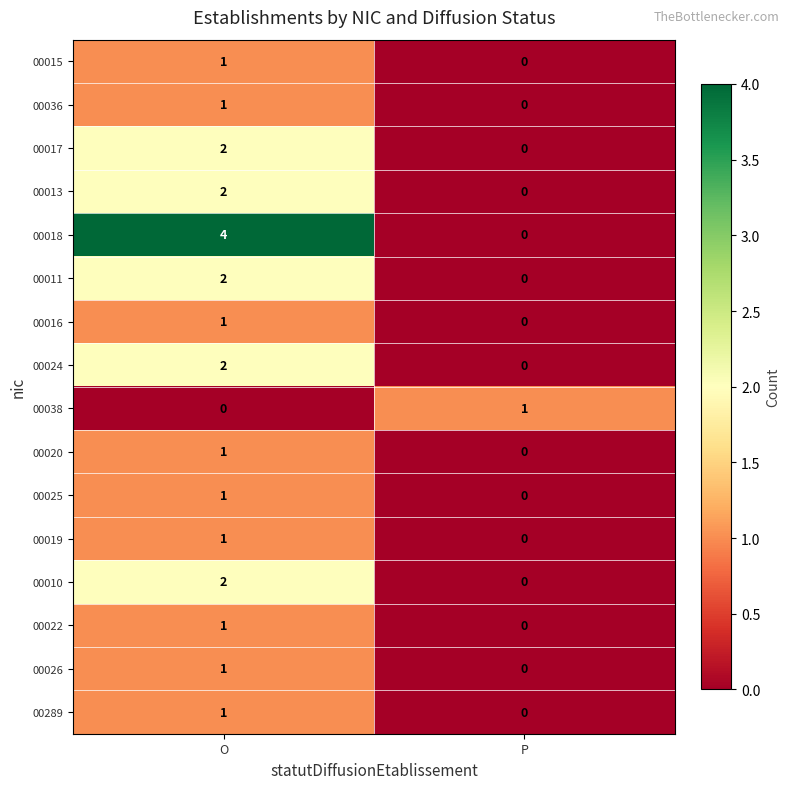

How many distinct data groups are displayed?

16